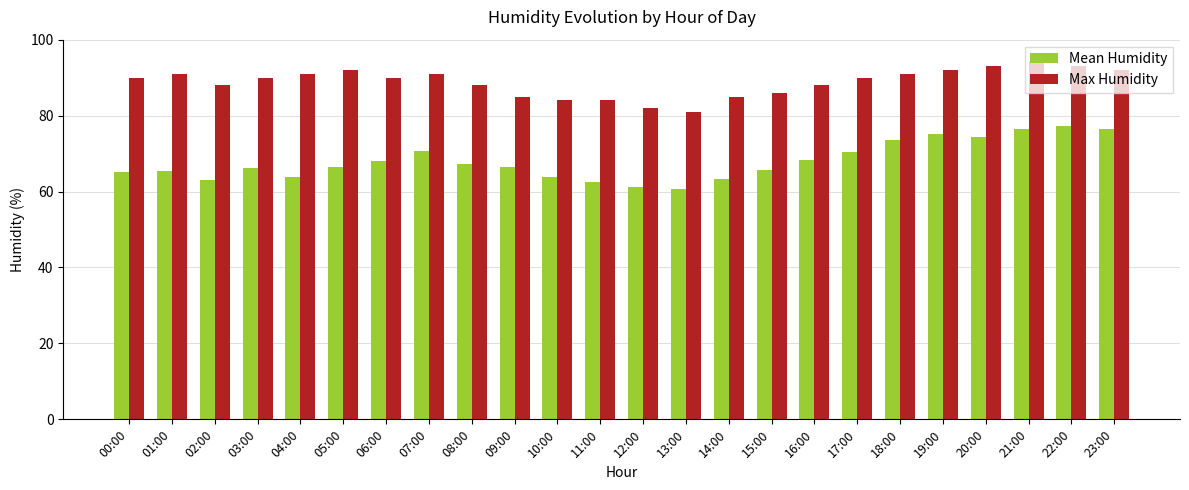

What is the total value across all series at 21:00?

170.4